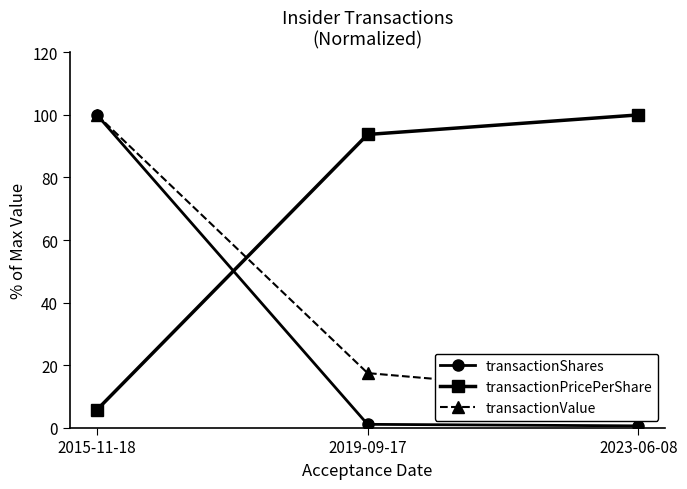

At how many categories does at least one series exceed 55?

3